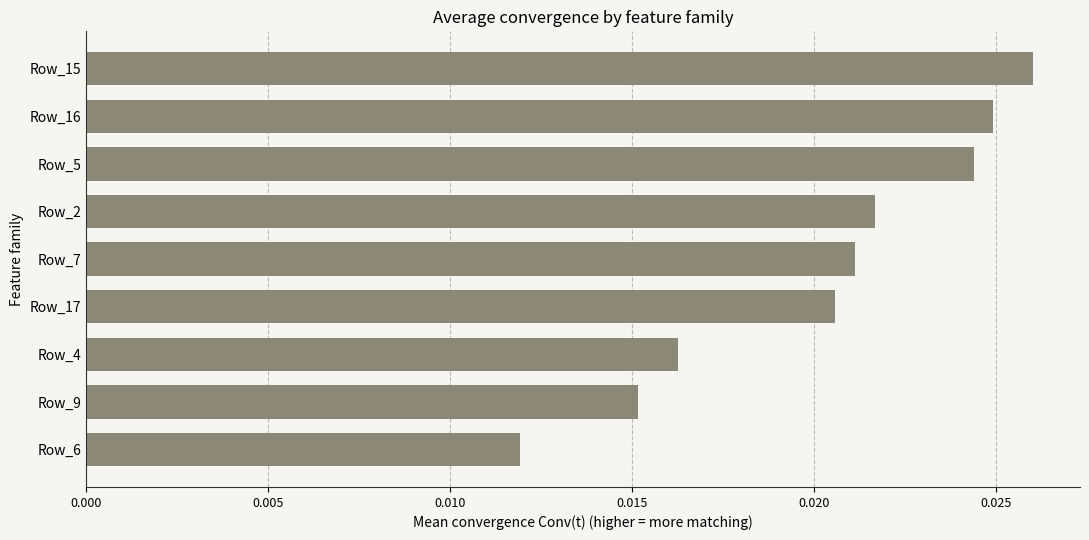

At which category does the chart reach its peak across all series?

Row_15